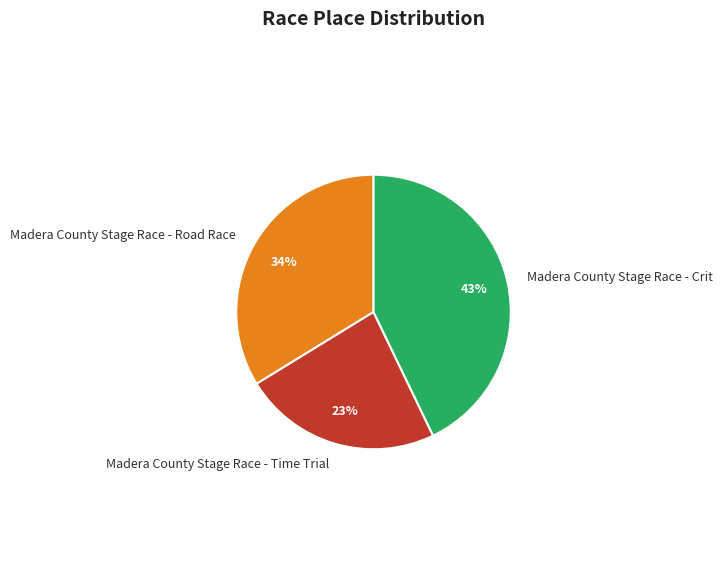

The Madera County Stage Race - Road Race slice represents 48% of the pie. True or false?

False